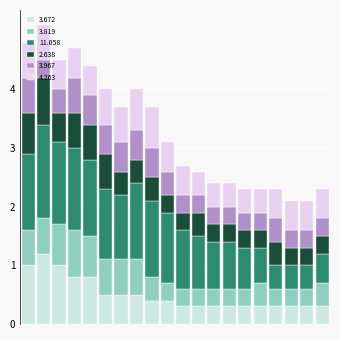

What is the sum of all 3.672 values?

10.1